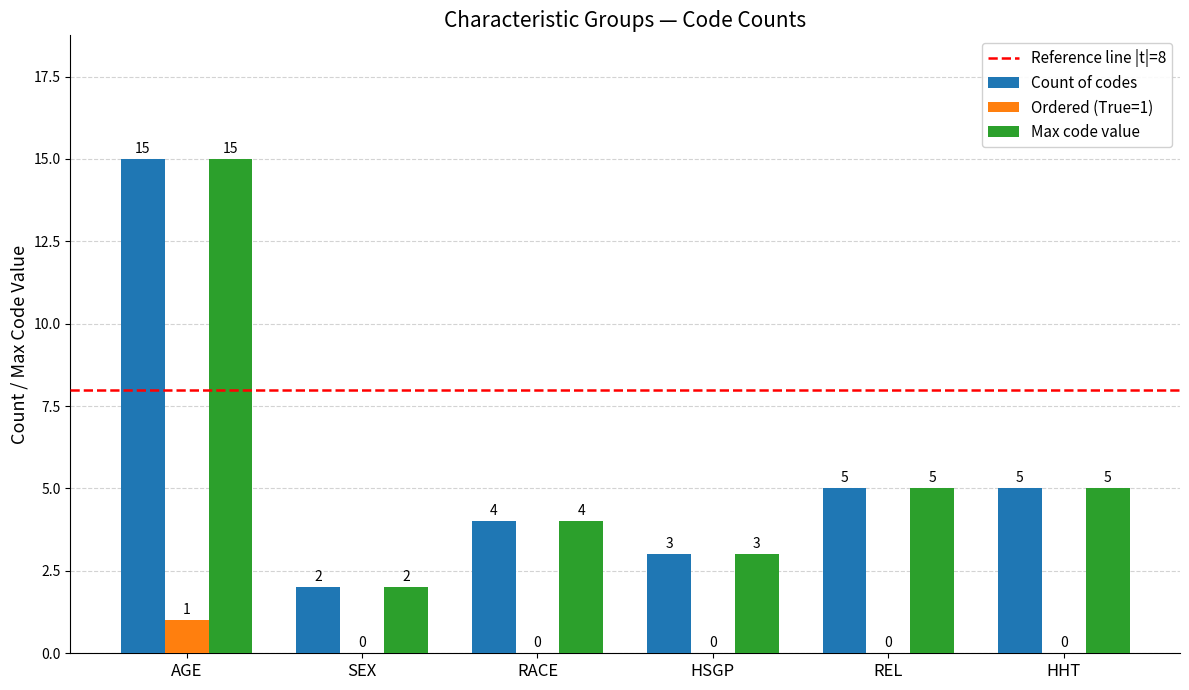

Reading left to right, transcribe all the data shown in this chart.

Count of codes: 15	2	4	3	5	5
Ordered (True=1): 1	0	0	0	0	0
Max code value: 15	2	4	3	5	5